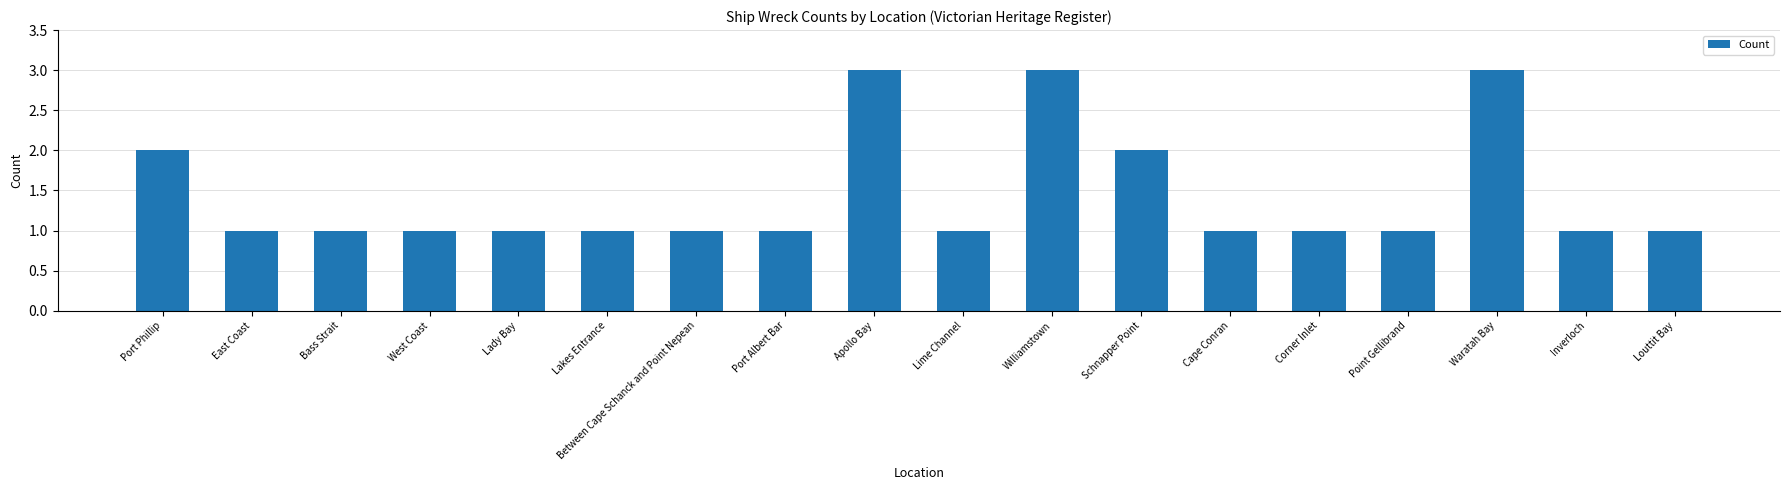

What position from the right is Lady Bay?

14